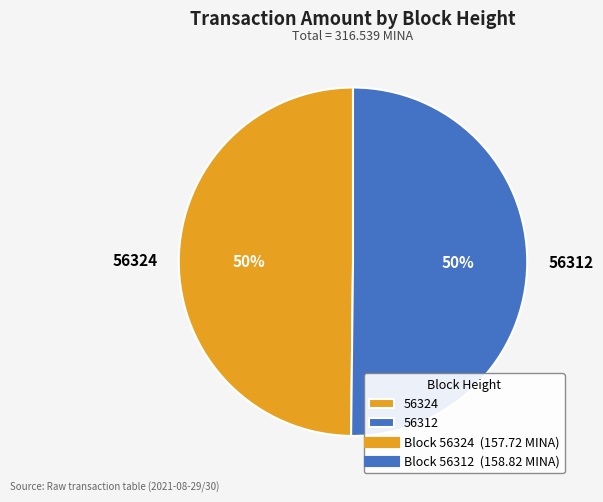

The 56312 slice represents 61% of the pie. True or false?

False